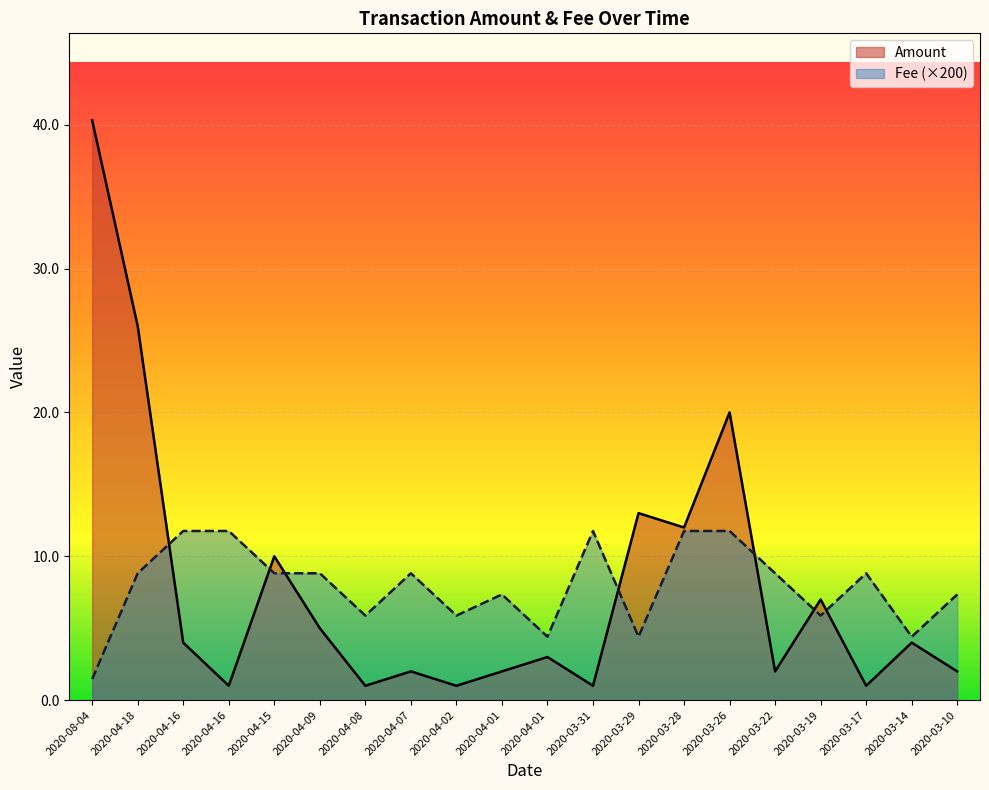

At which label does Amount reach its minimum?

2020-04-16